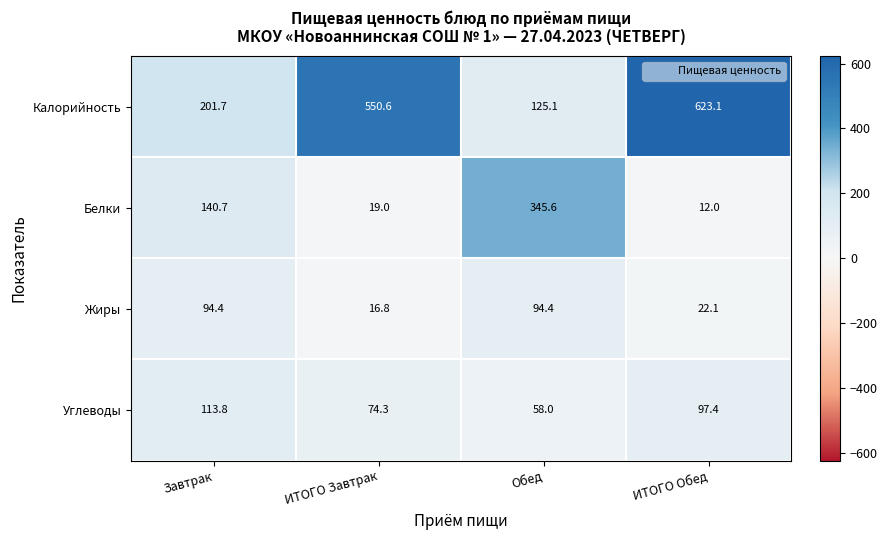

What is the maximum value shown in the chart?

623.1